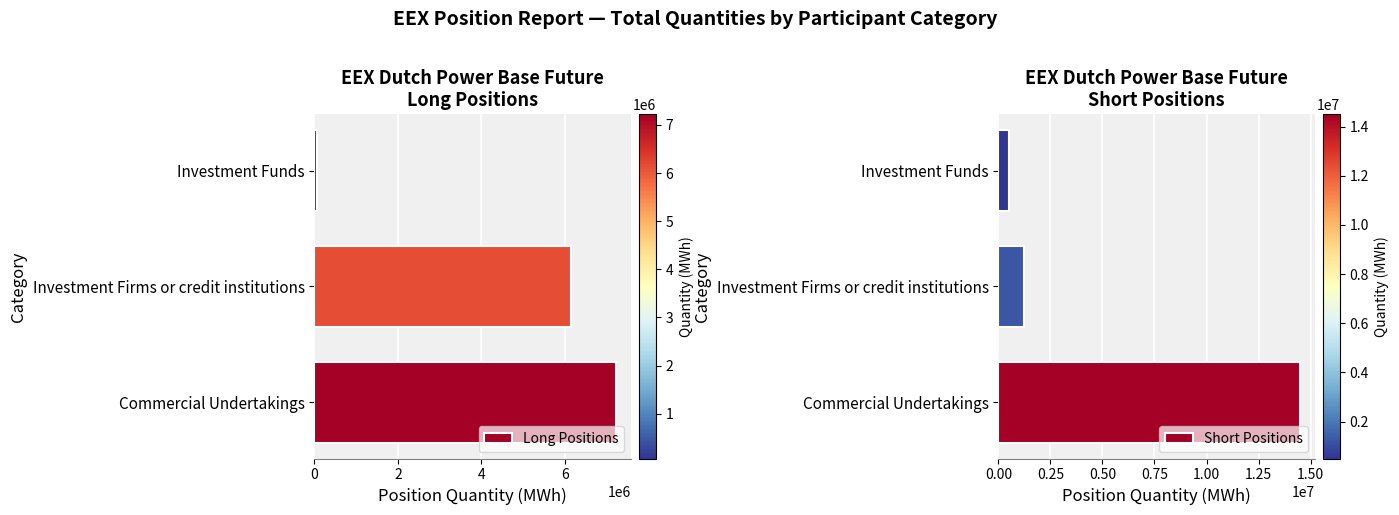

What is the value of the Short Positions bar at the 2nd from the left?

1231153